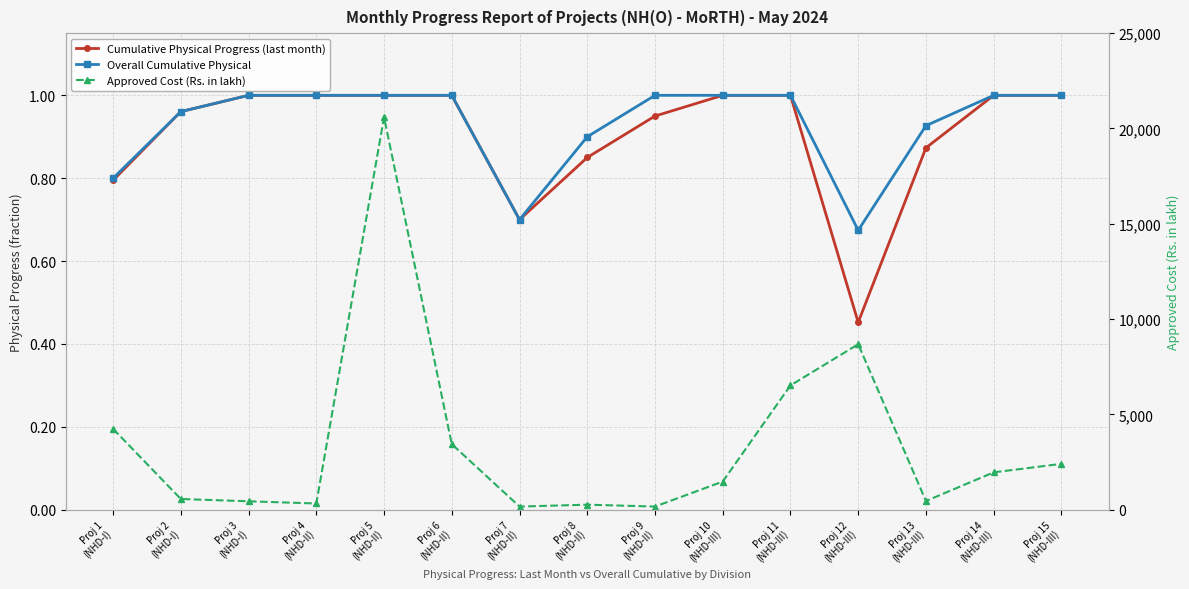

List the labels in order of Overall Cumulative Physical value, largest first.

Proj 3
(NHD-I), Proj 4
(NHD-II), Proj 5
(NHD-II), Proj 6
(NHD-II), Proj 9
(NHD-II), Proj 10
(NHD-III), Proj 11
(NHD-III), Proj 14
(NHD-III), Proj 15
(NHD-III), Proj 2
(NHD-I), Proj 13
(NHD-III), Proj 8
(NHD-II), Proj 1
(NHD-I), Proj 7
(NHD-II), Proj 12
(NHD-III)